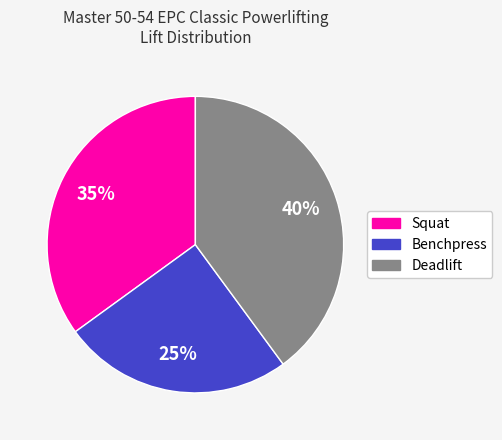

Count the number of slices in the pie.

3